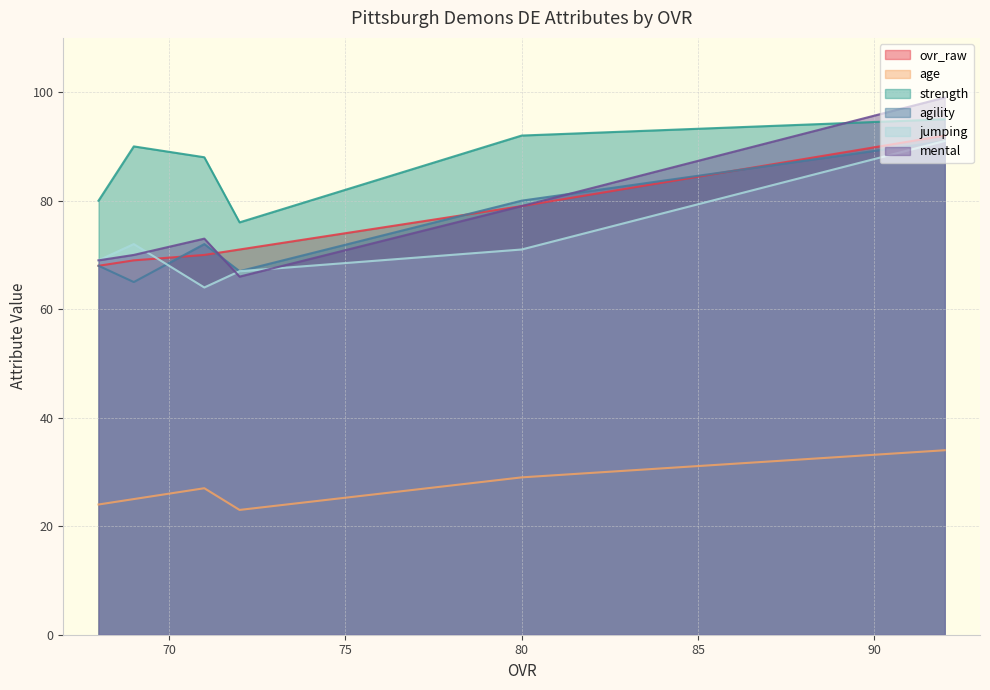

How many data points does each series have?

6